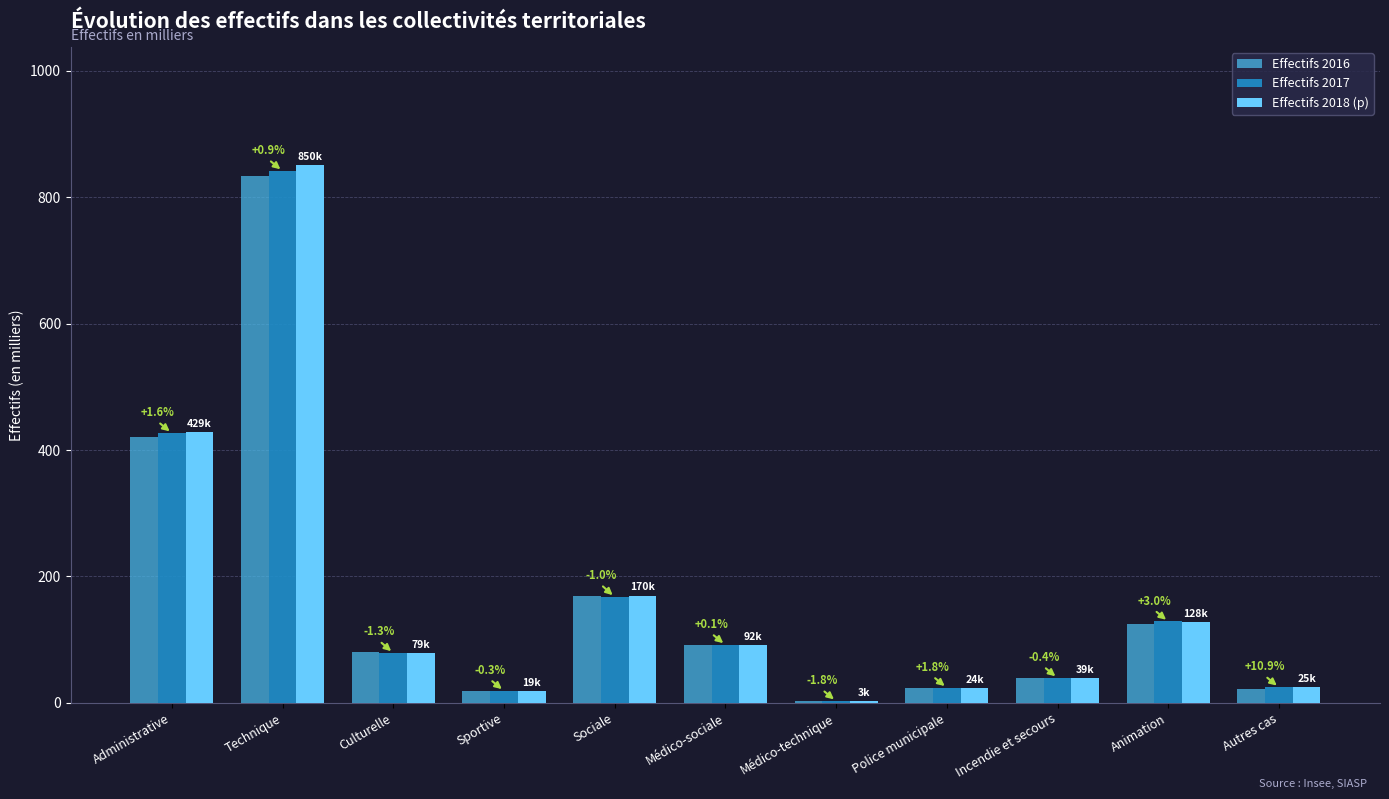

What is the sum of all Effectifs 2017 values?

1843.9